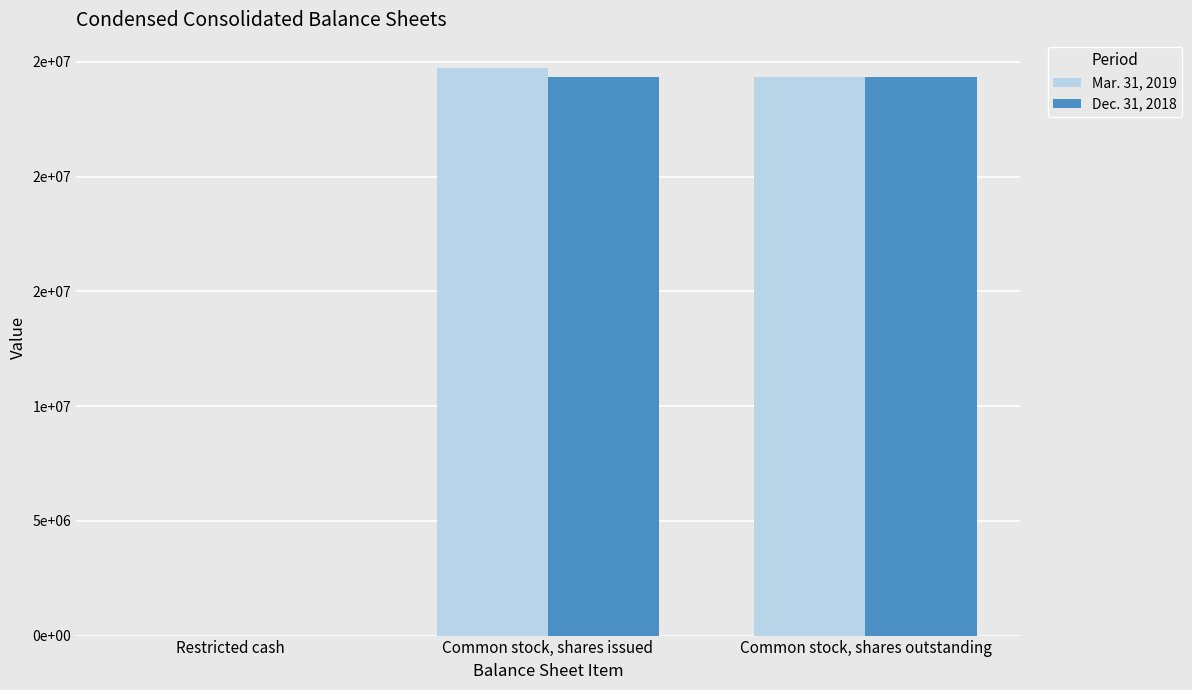

Reading left to right, list all the values displayed in this chart.

Mar. 31, 2019: Restricted cash=200	Common stock, shares issued=24718649	Common stock, shares outstanding=24339610
Dec. 31, 2018: Restricted cash=200	Common stock, shares issued=24339610	Common stock, shares outstanding=24339610